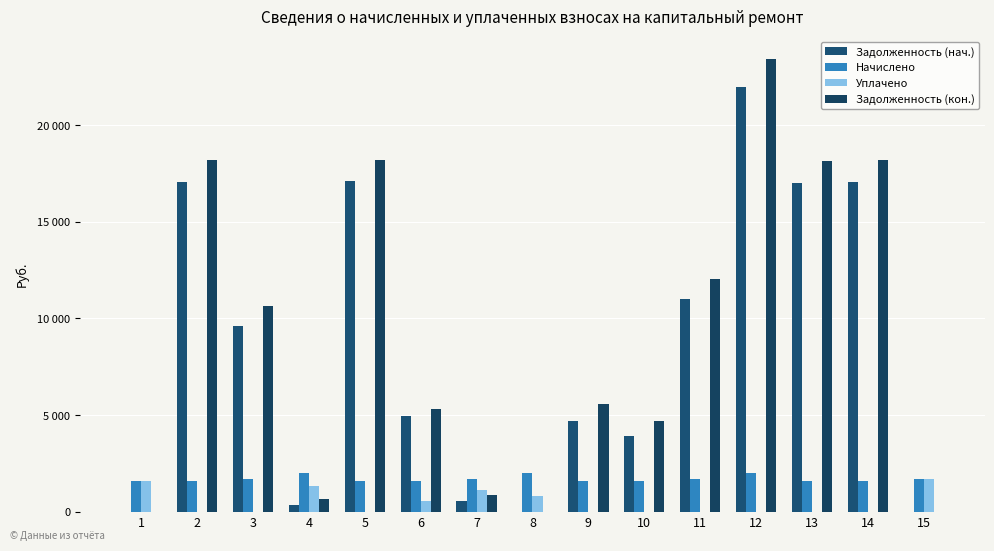

What are all the series names shown in the legend?

Задолженность (нач.), Начислено, Уплачено, Задолженность (кон.)